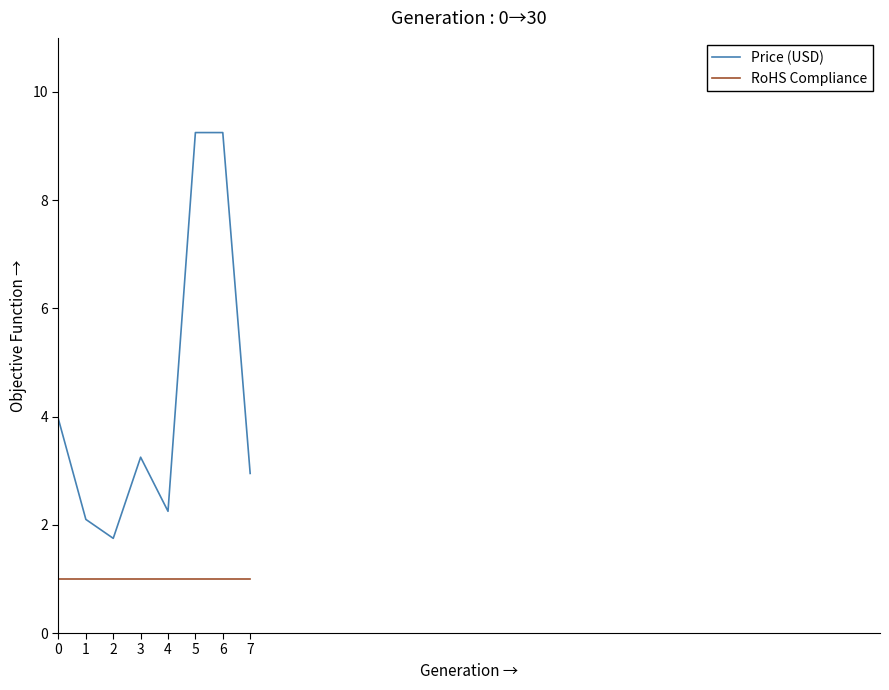

The value of RoHS Compliance at 7 is 1.4. True or false?

False